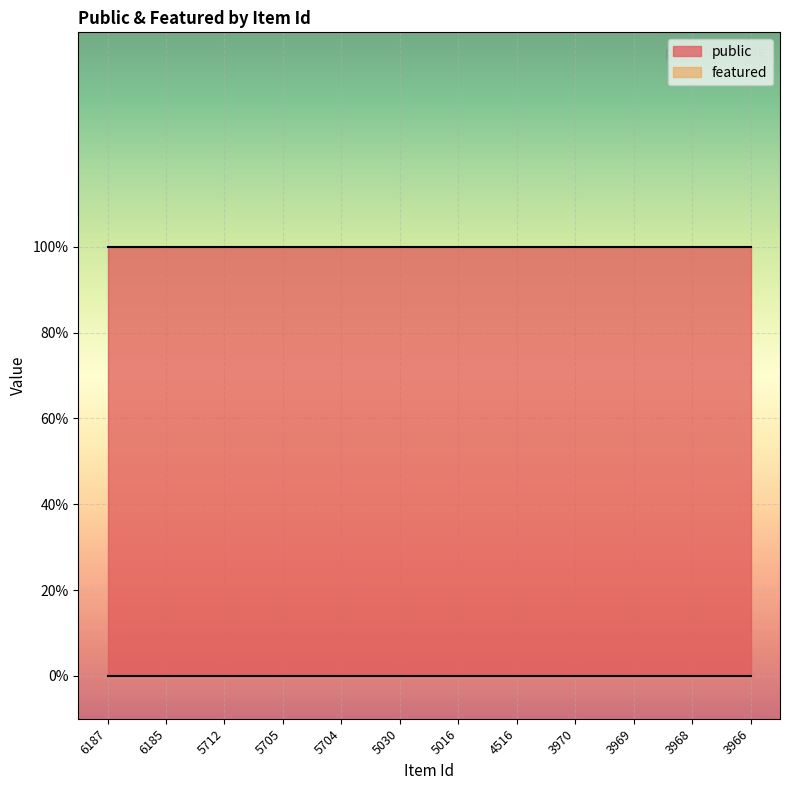

Between 3969 and 6187, which is larger?

3969